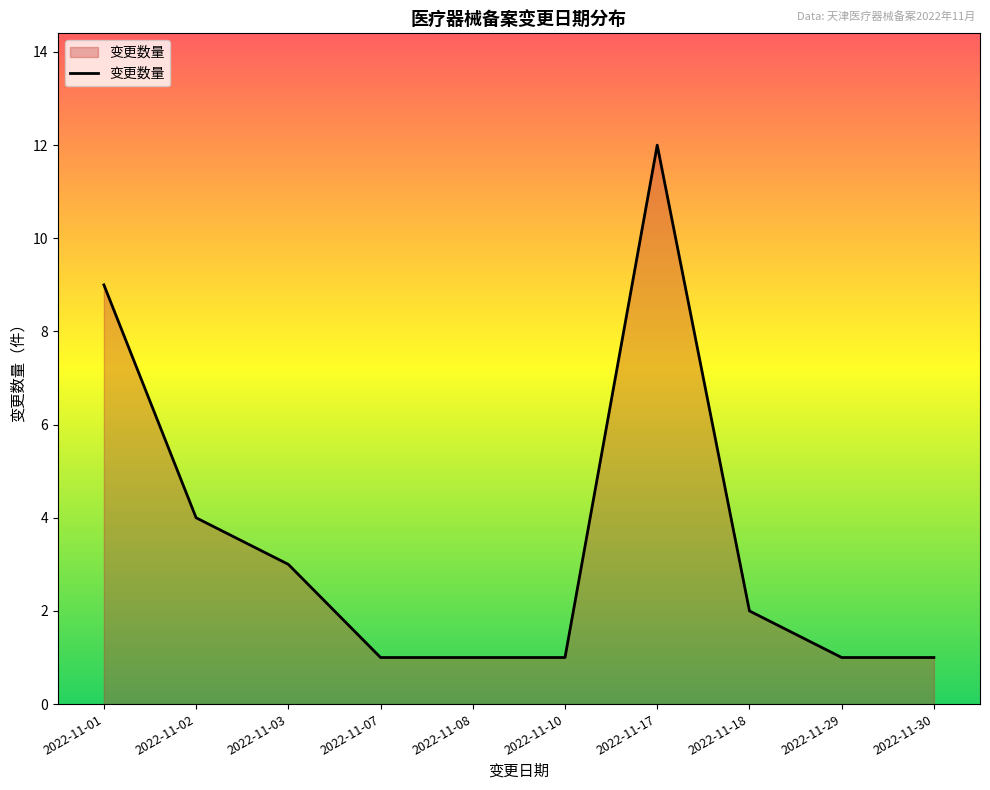

Which category has the highest value across all series?

2022-11-17